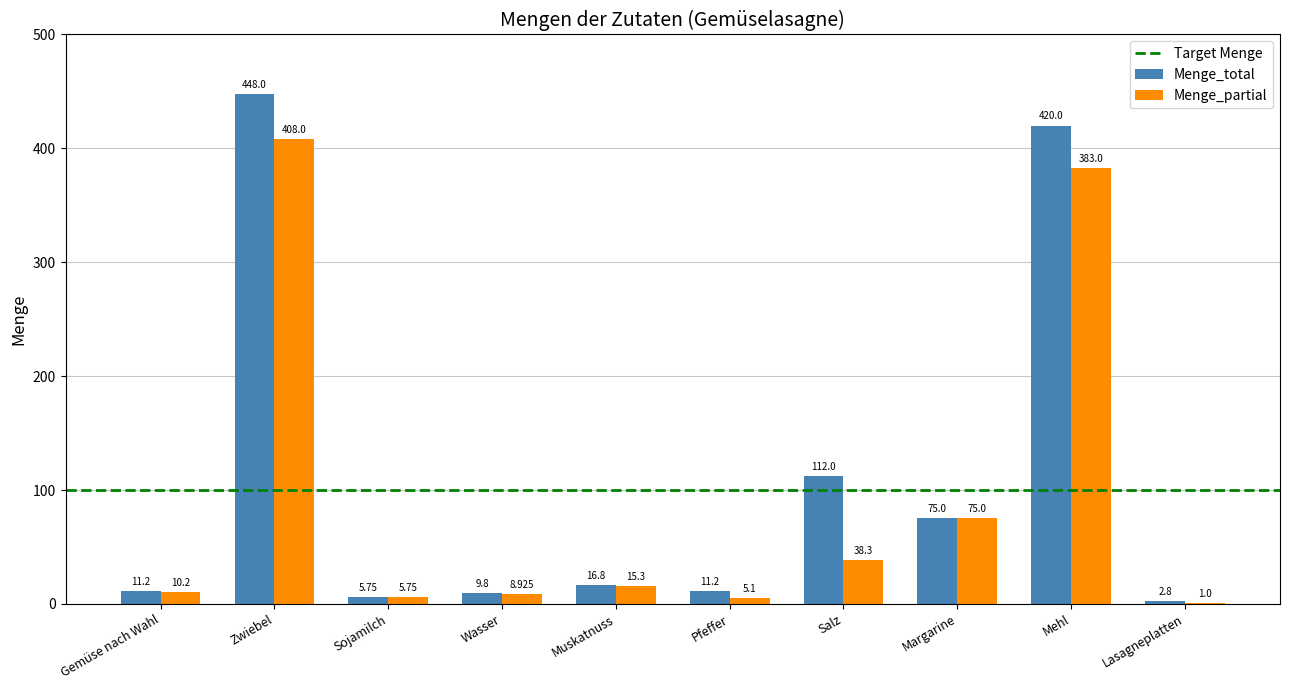

Where is Menge_partial nearest to the value 204?

Margarine